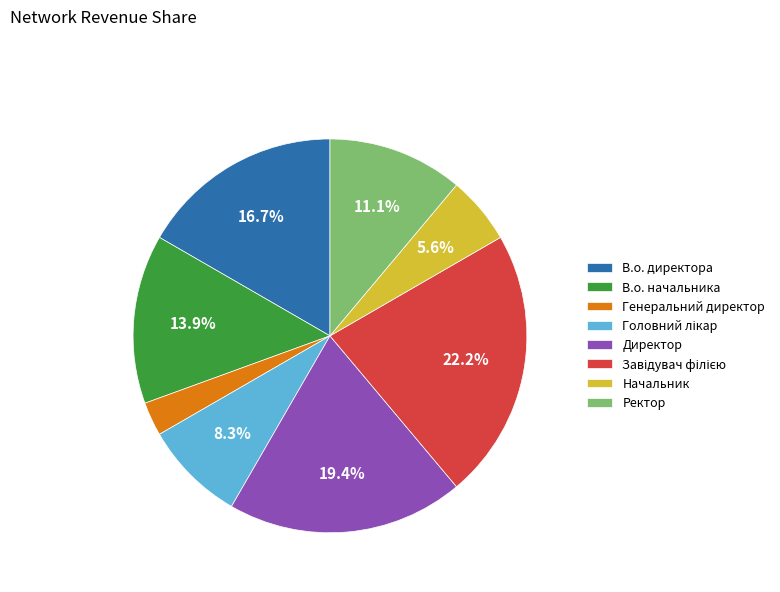

Which slice is the smallest?

Генеральний директор